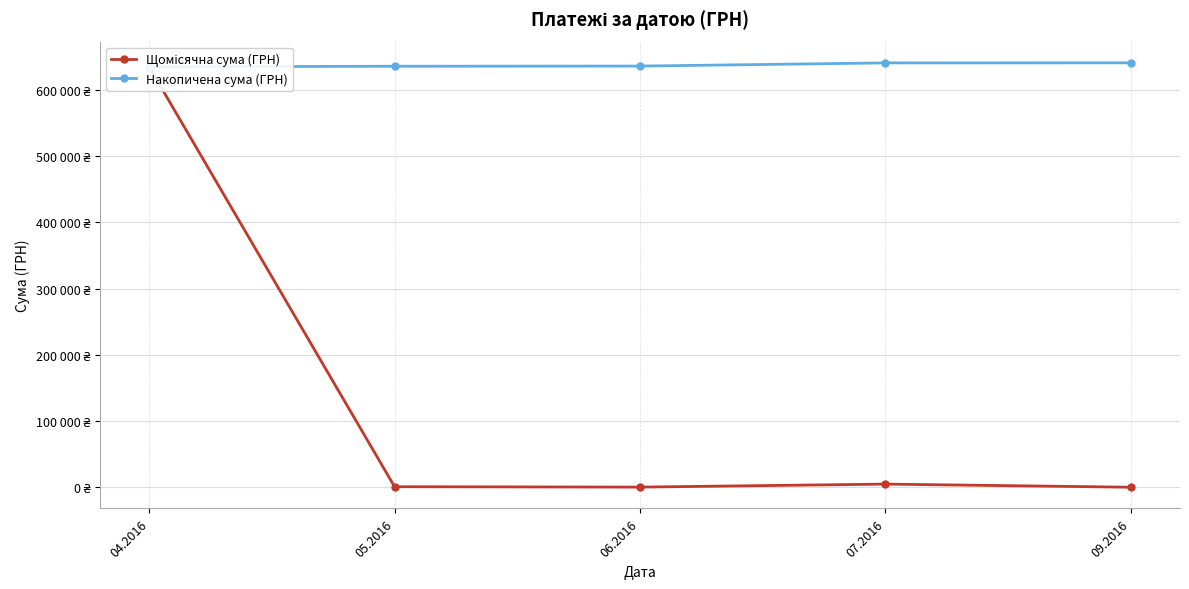

What is the maximum value shown in the chart?

640810.0